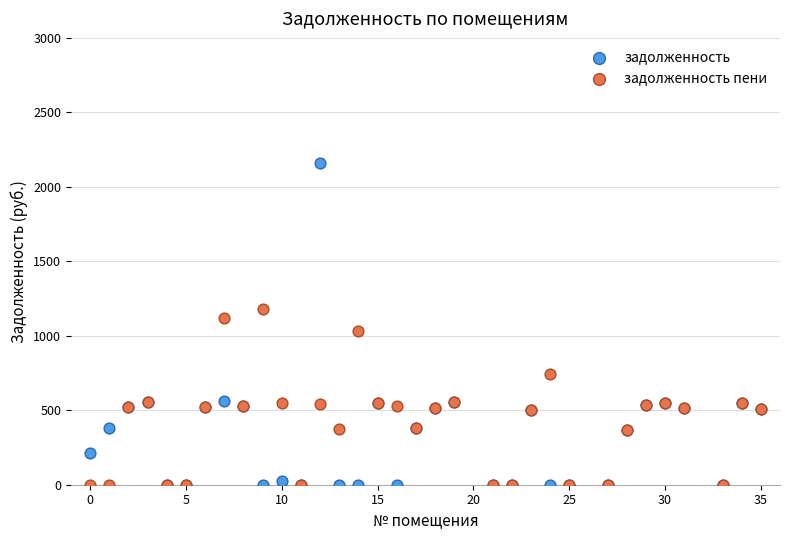

What are all the series names shown in the legend?

задолженность, задолженность пени